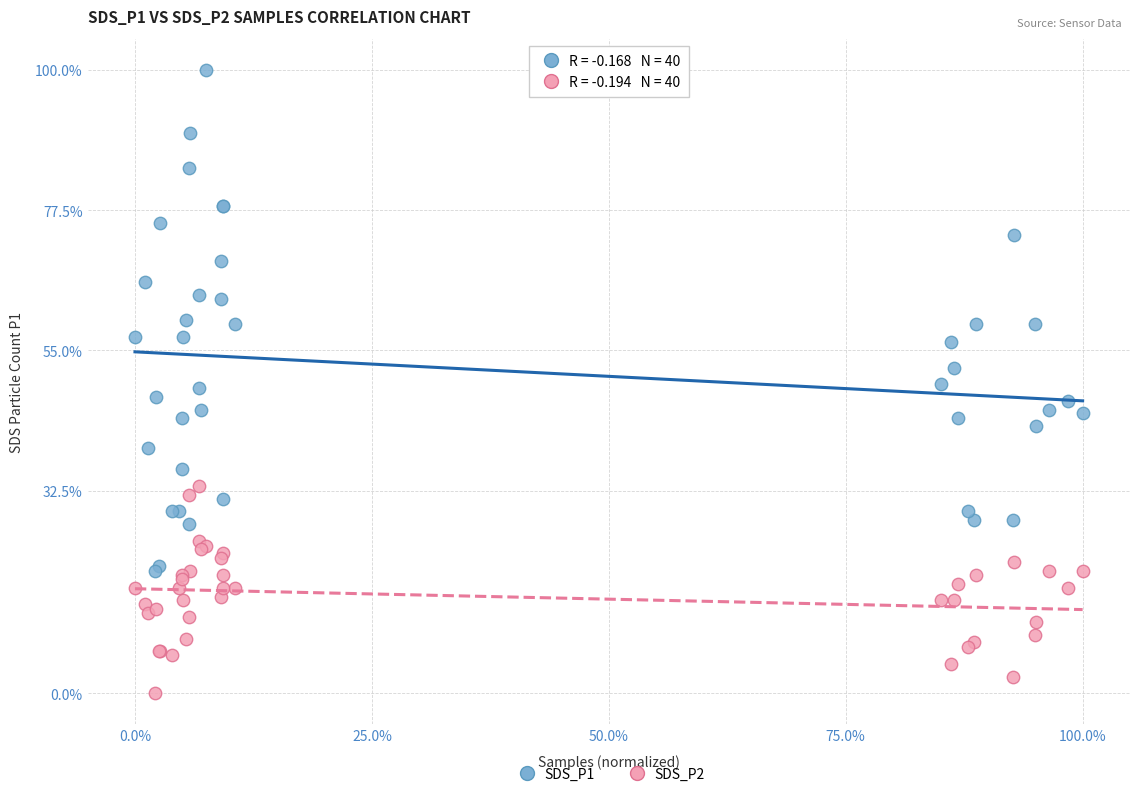

What are all the series names shown in the legend?

SDS_P1, SDS_P2